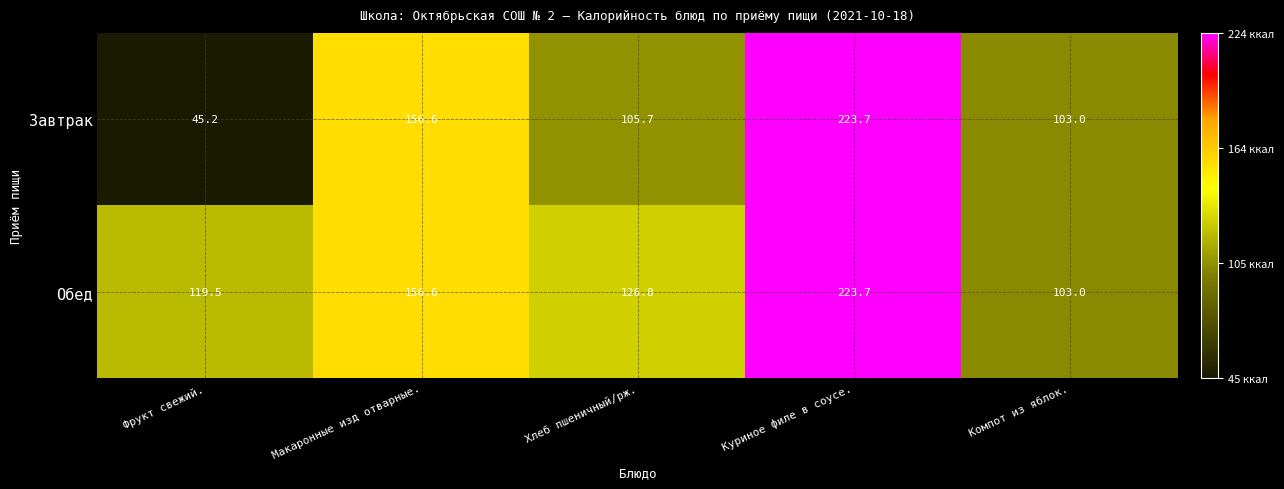

Between Хлеб пшеничный/рж. and Компот из яблок., which series saw the biggest shift?

Обед